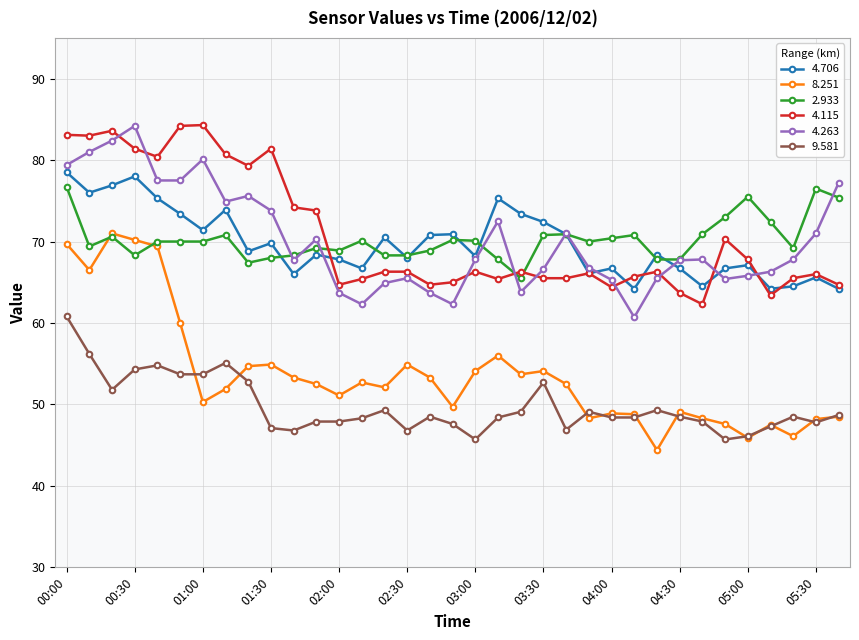

True or false: 2.933 has more than 0 points higher than both neighbors.

True